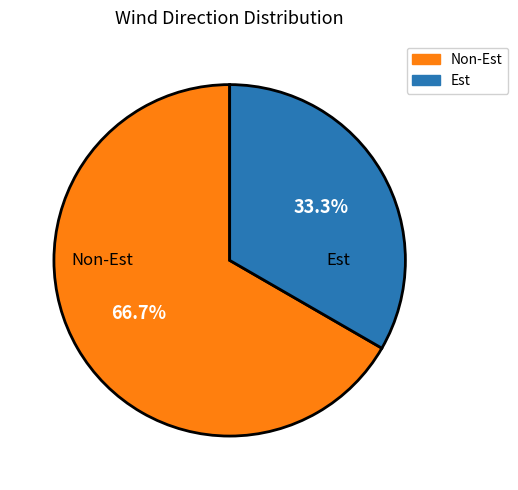

How many slices are in this pie chart?

2